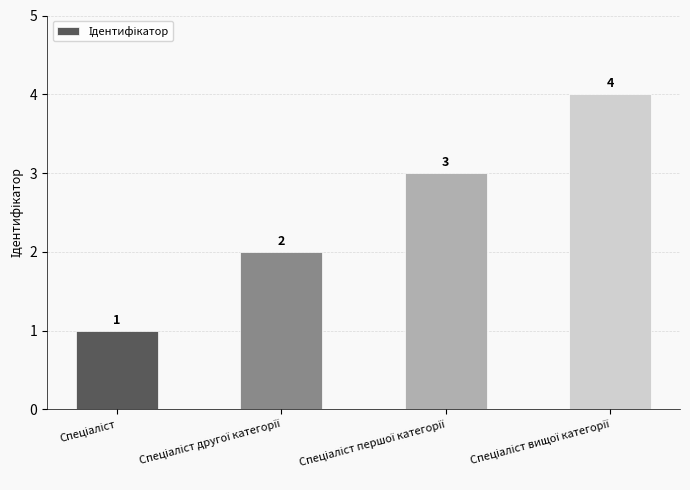

What is the greatest value displayed?

4